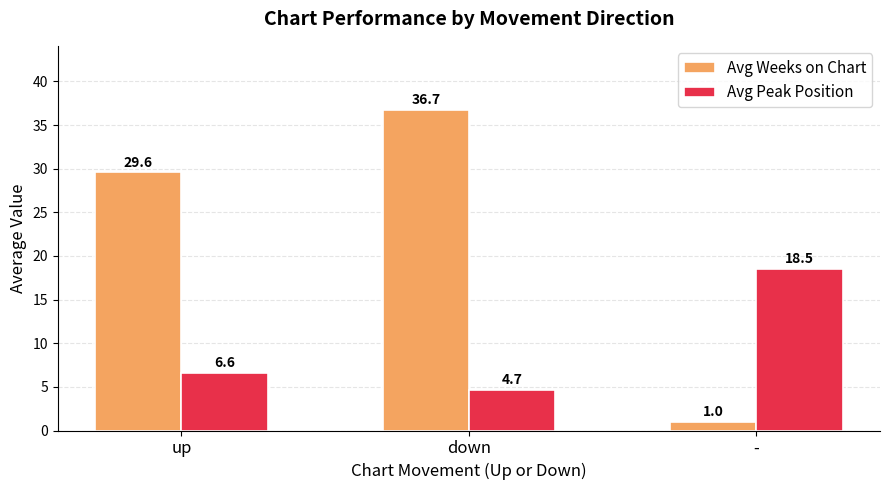

At how many categories does at least one series exceed 34?

1